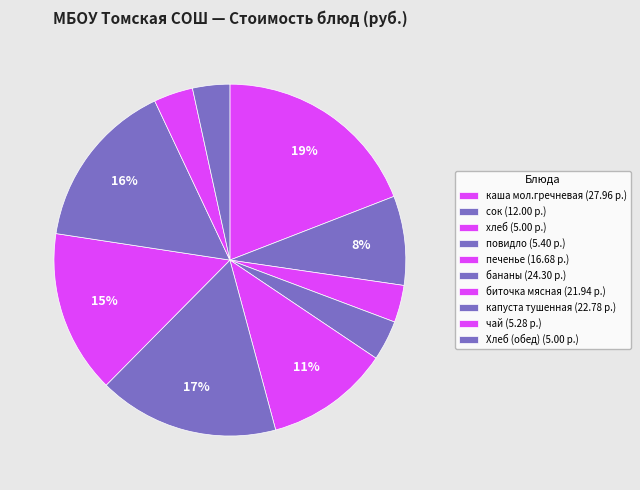

To the nearest percent, what is the difference between the largest and smallest slice percentages?

16%